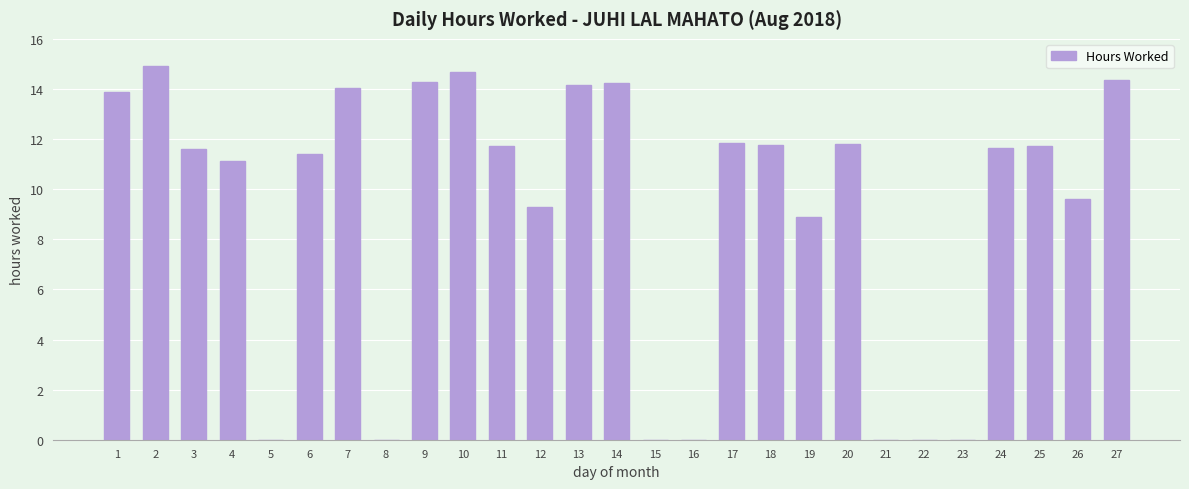

What is the sum of the values at 2 and 16?

14.9